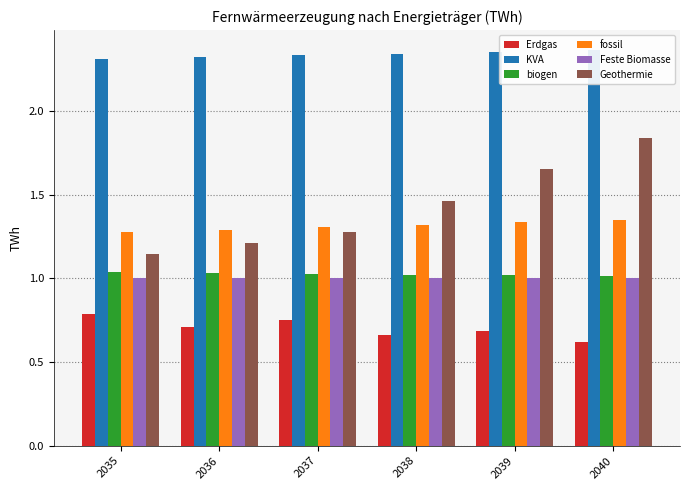

What are all the series names shown in the legend?

Erdgas, KVA, biogen, fossil, Feste Biomasse, Geothermie